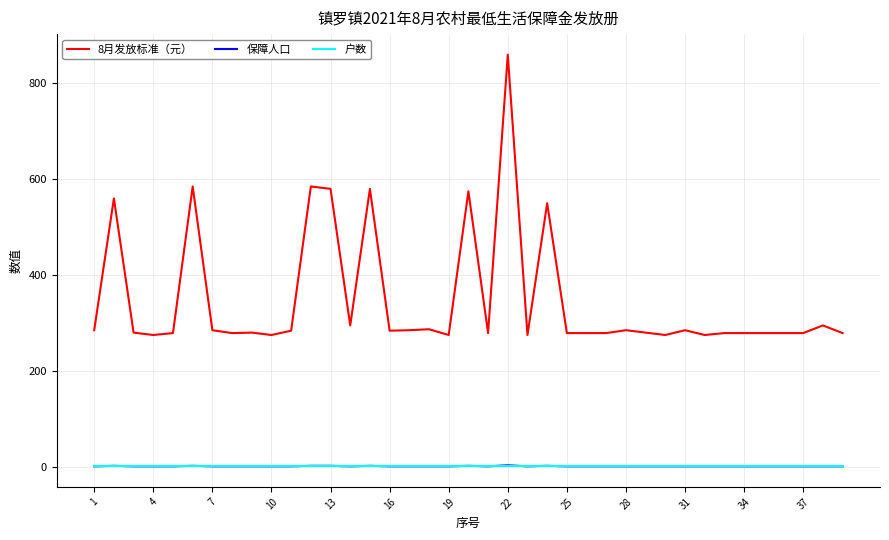

Count the number of categories in the chart.

39